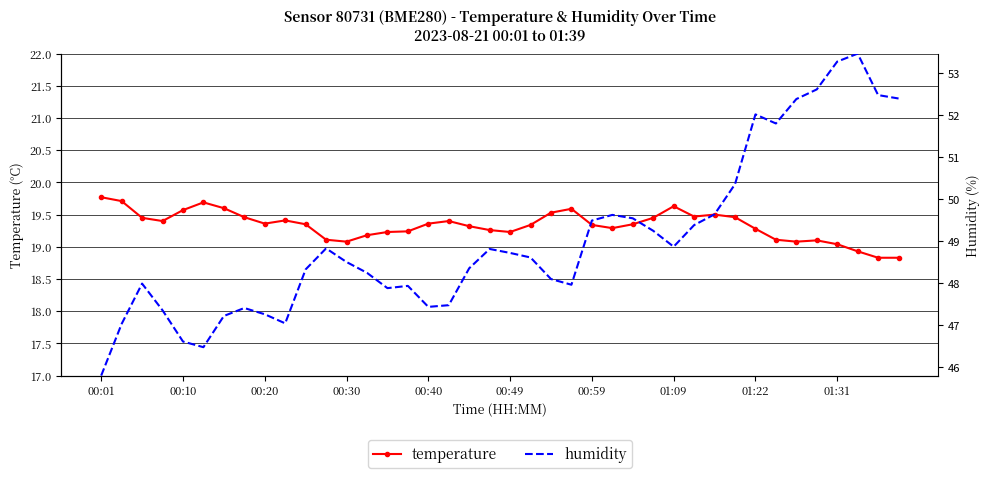

True or false: humidity has a value of 35.7 at 35.

False